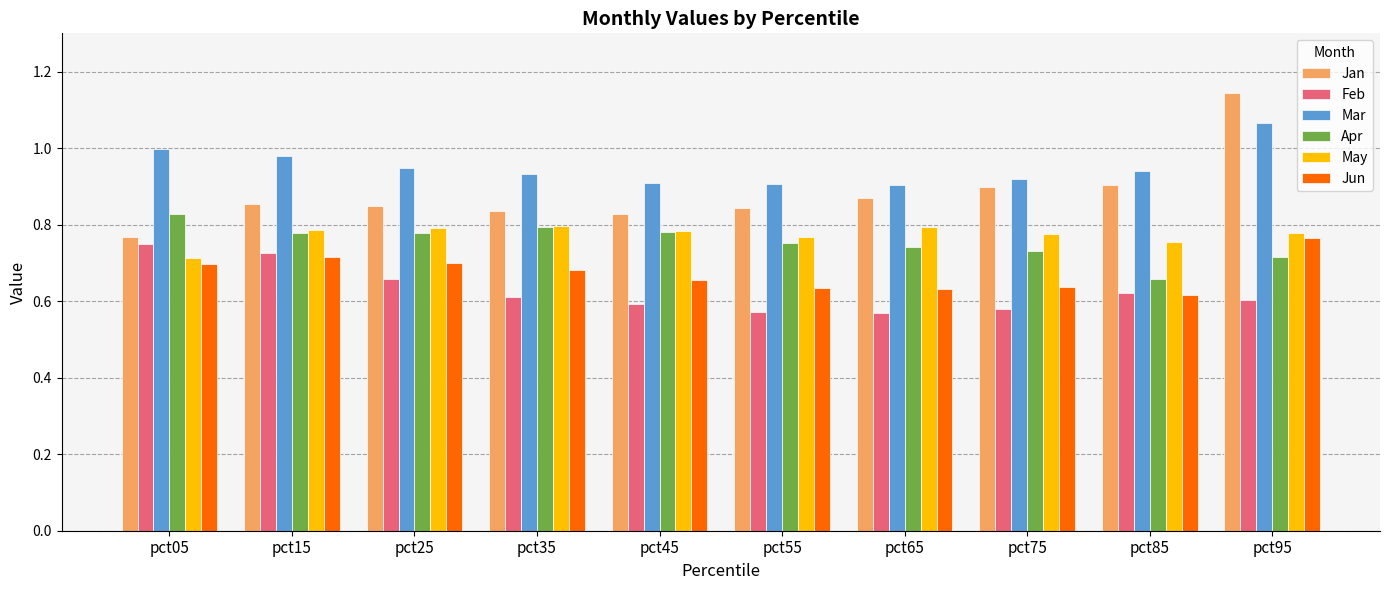

Which series has the widest spread of values?

Jan